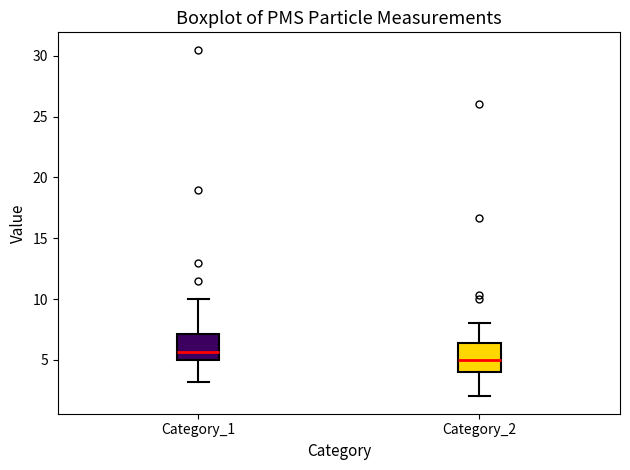

Which box has the highest median line?

Category_1